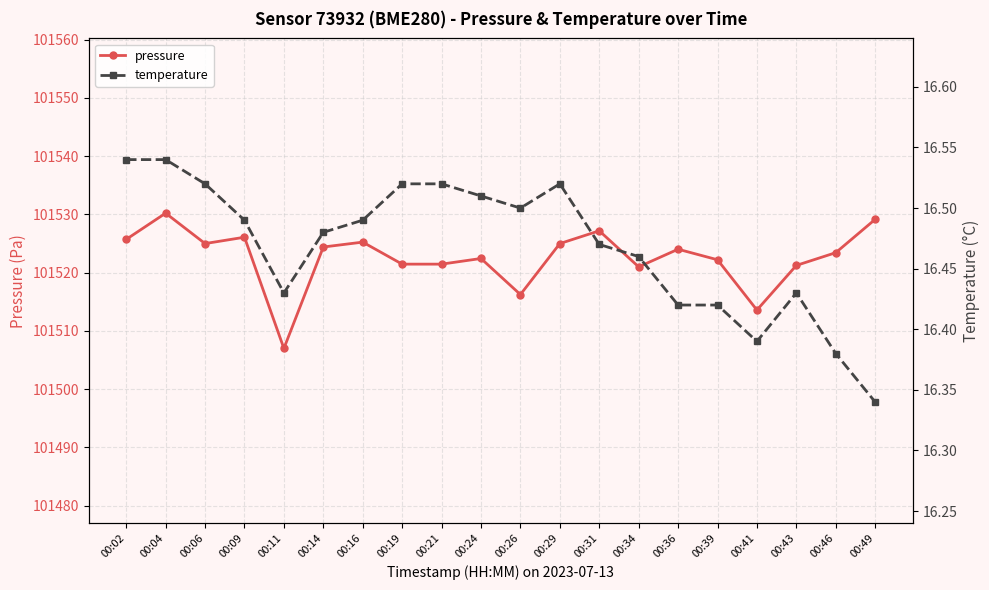

How many temperature values are between 16 and 17?

20